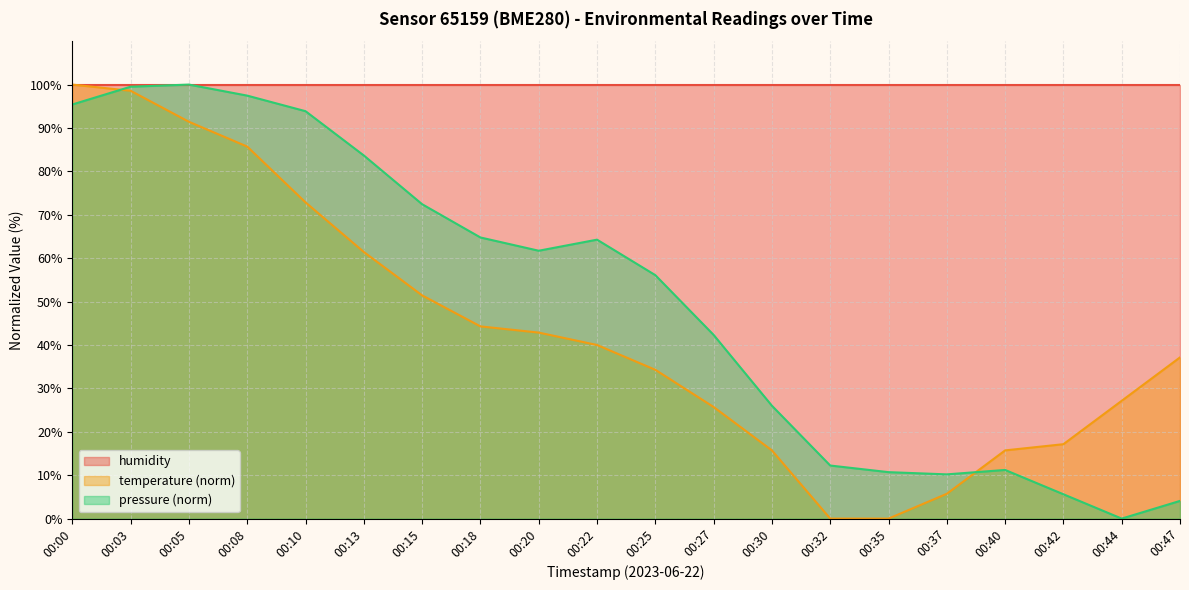

What is the difference between the pressure values at 00:05 and 00:22?

35.7